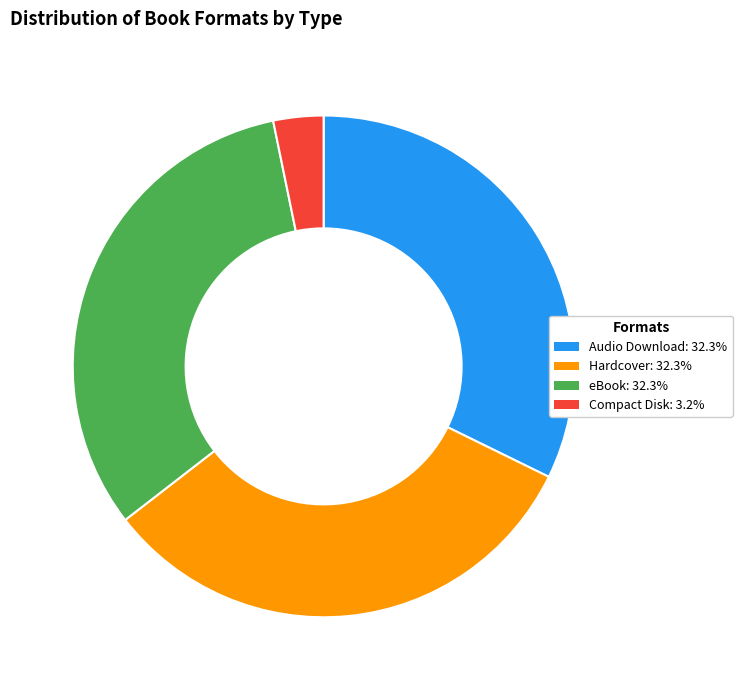

Do Hardcover: 32.3% and Compact Disk: 3.2% together represent more than half of the pie?

No